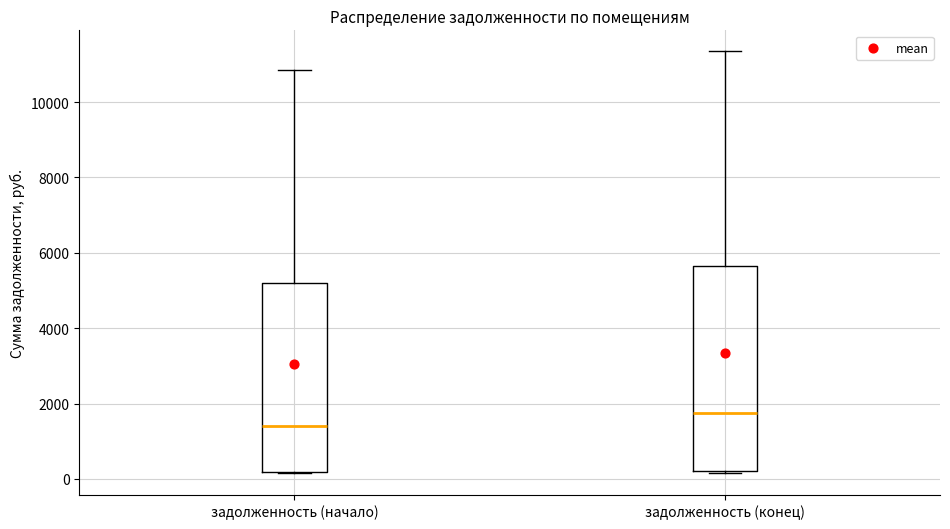

Which box has the highest median line?

задолженность (конец)